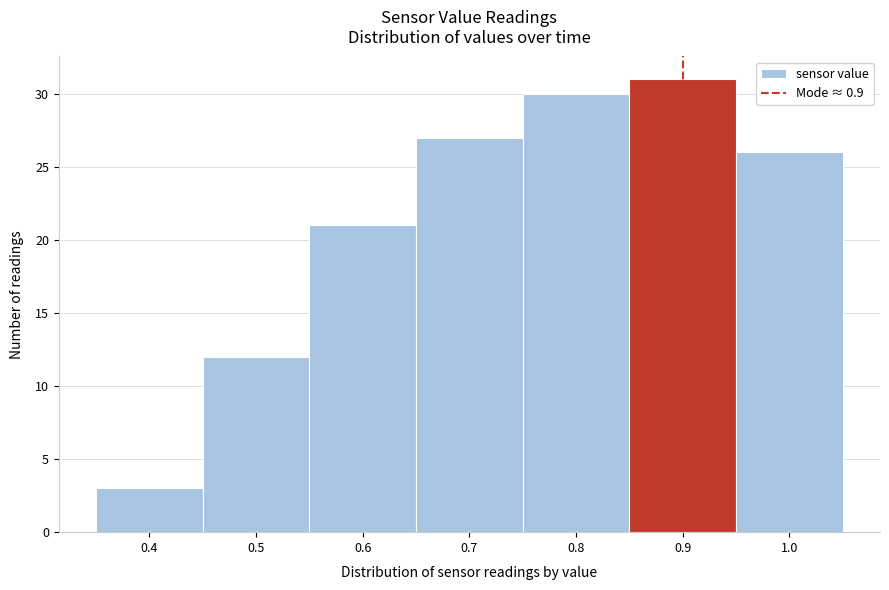

Reading left to right, transcribe this chart: for each bar, give the range it covers on the x-axis and its height. The values are not printed on the chart, so give them approximately, as read against the axis.

0.35 to 0.45: 3
0.45 to 0.55: 12
0.55 to 0.65: 21
0.65 to 0.75: 27
0.75 to 0.85: 30
0.85 to 0.95: 31
0.95 to 1.05: 26